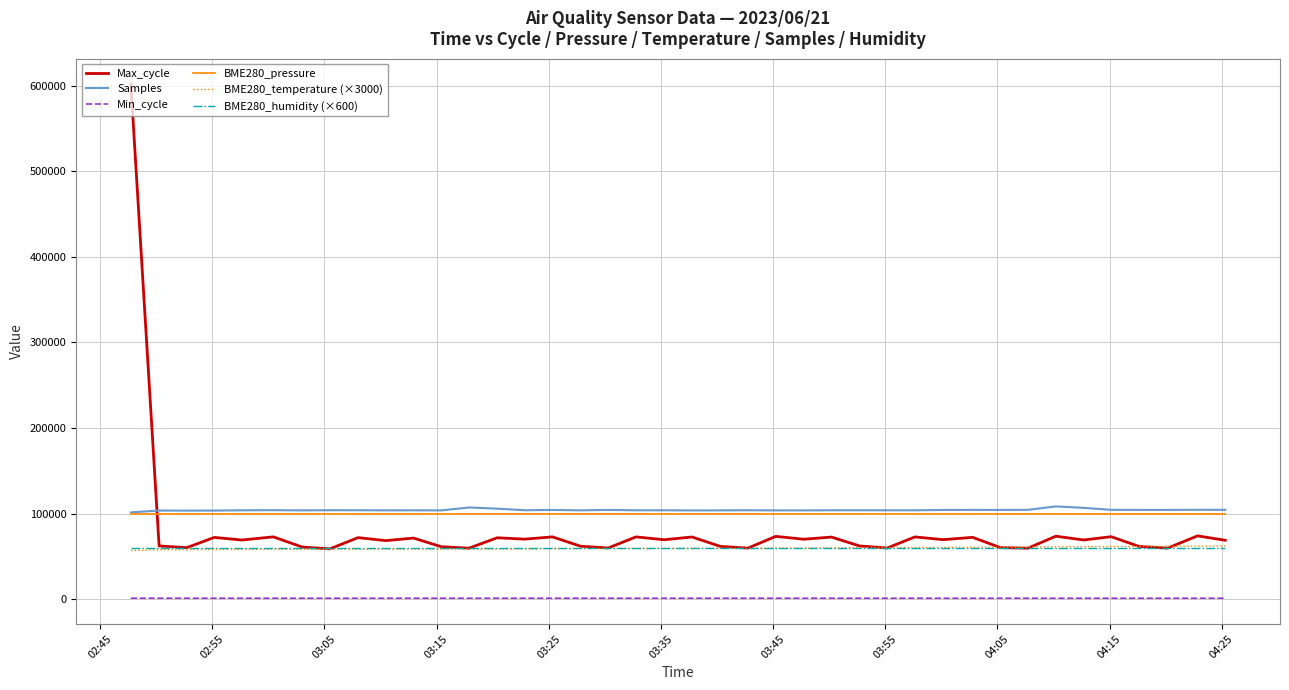

Which series has the widest spread of values?

Max_cycle